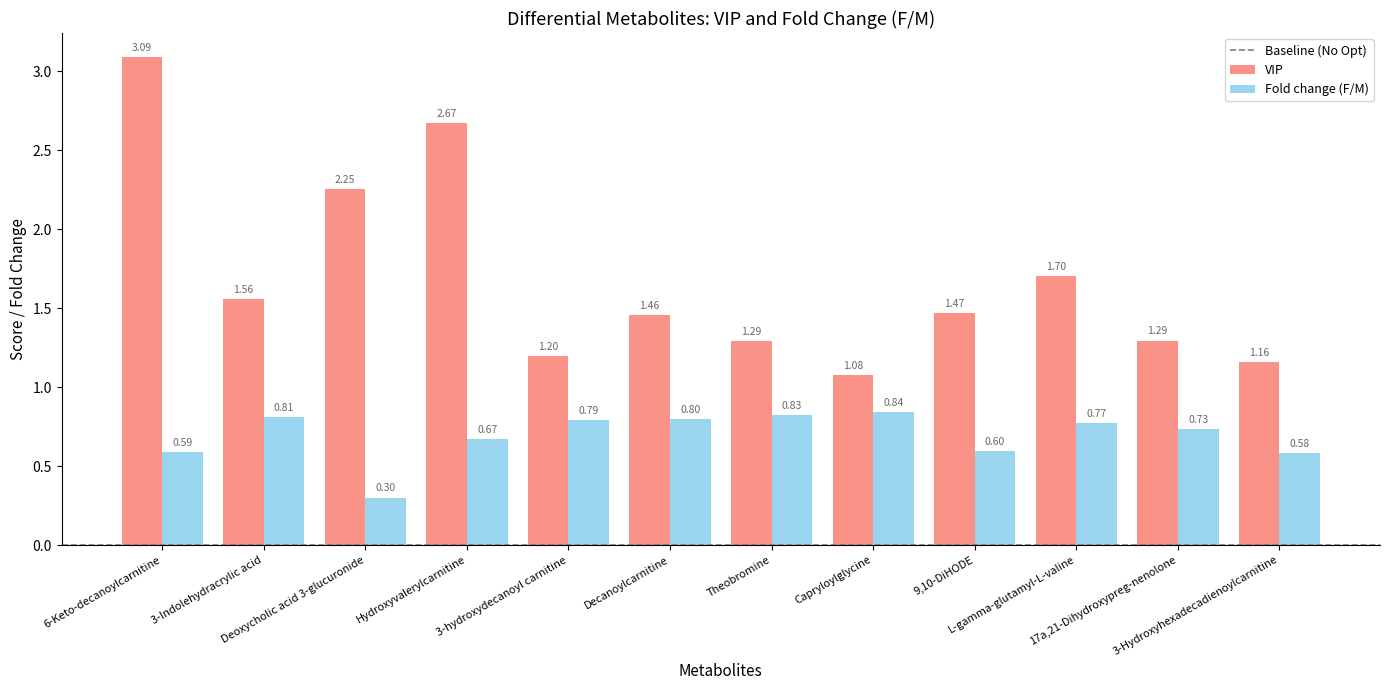

What is the spread (max minus min) of values at 17a,21-Dihydroxypreg-nenolone?

0.6